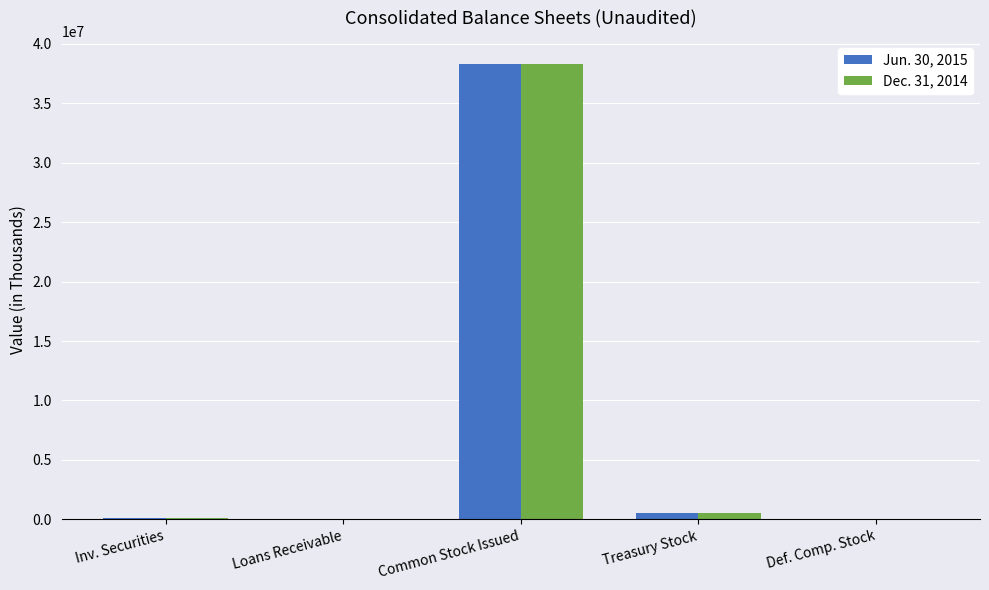

At which category is the sum across all series the highest?

Common Stock Issued